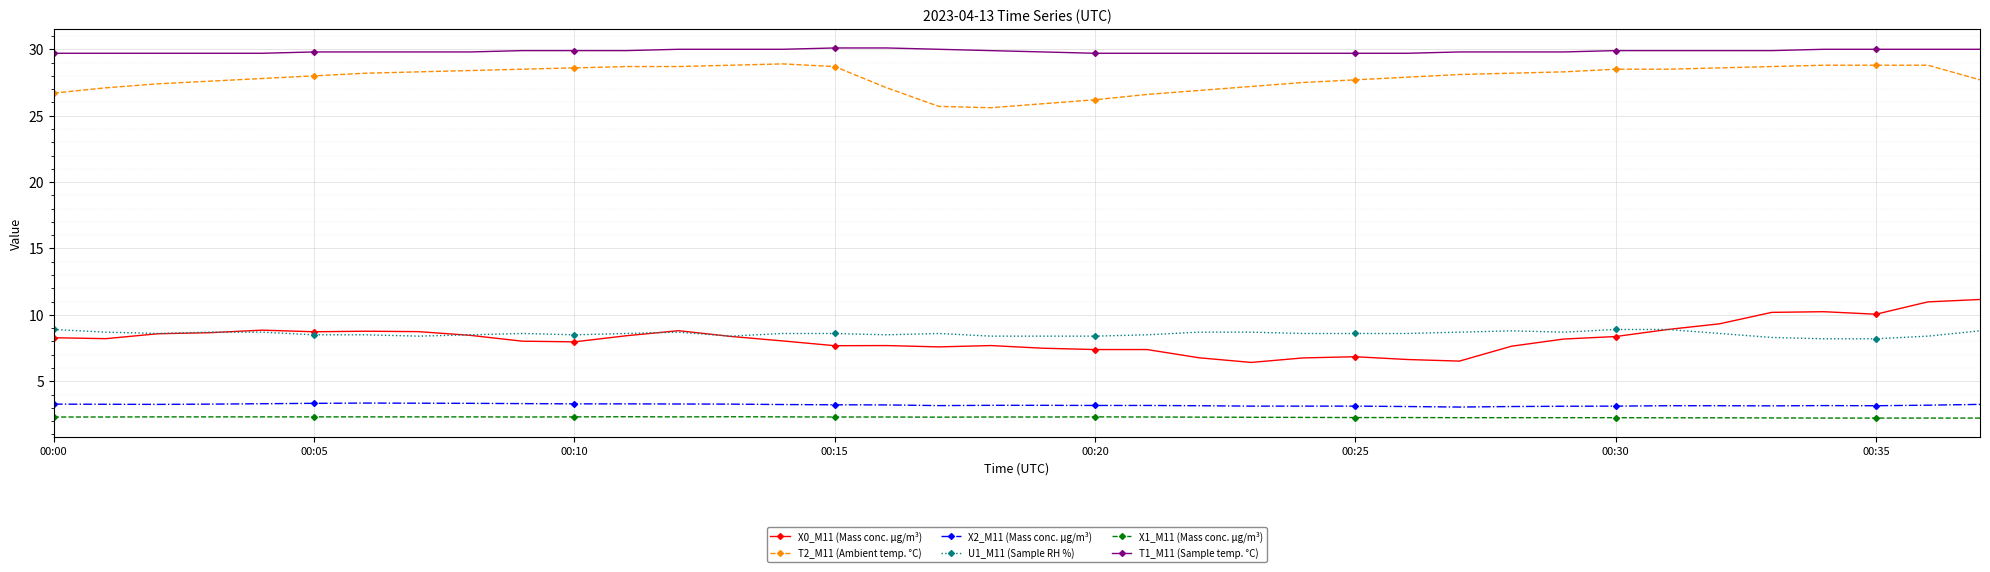

What is the value of the X2_M11 (Mass conc. μg/m³) point at the 16th from the left?

3.2